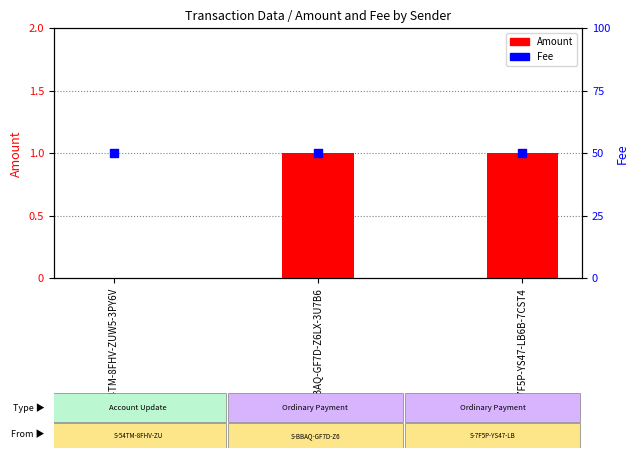

At which category is the sum across all series the highest?

S-BBAQ-GF7D-Z6LX-3U7B6